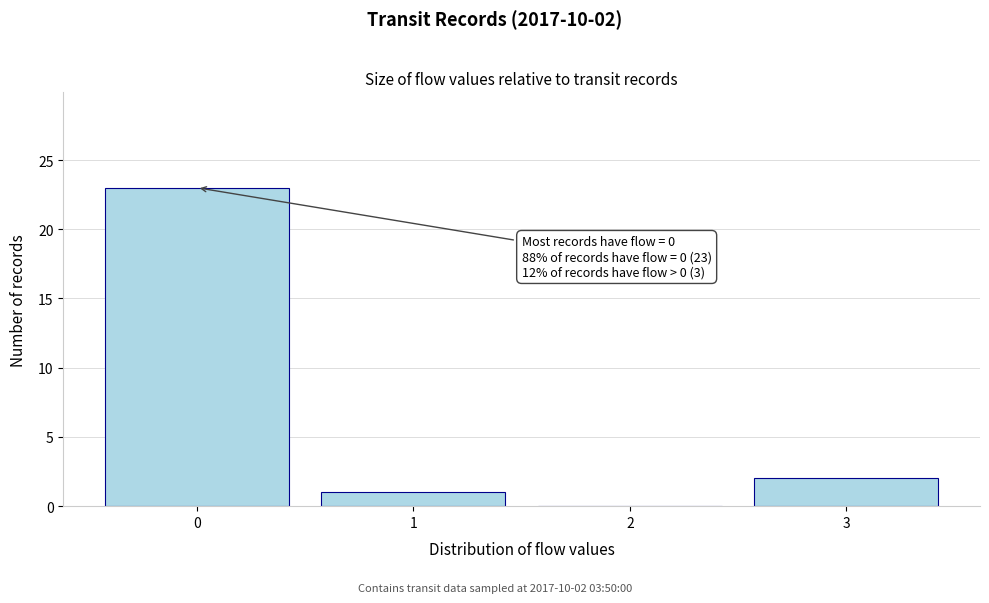

Over which range of the x-axis is the bar tallest?

-0.5 to 0.5